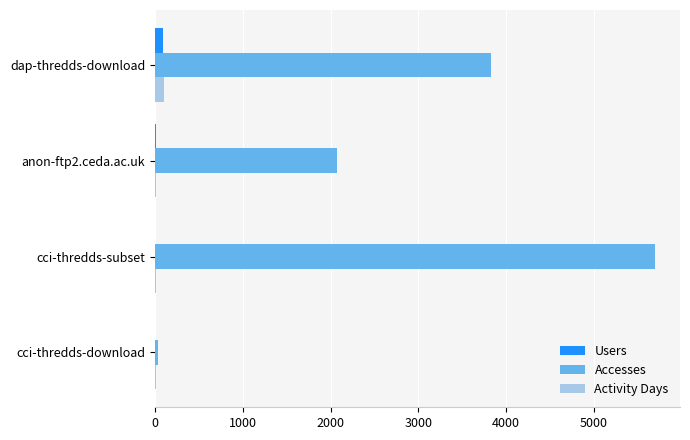

Which series has the largest total across all categories?

Accesses